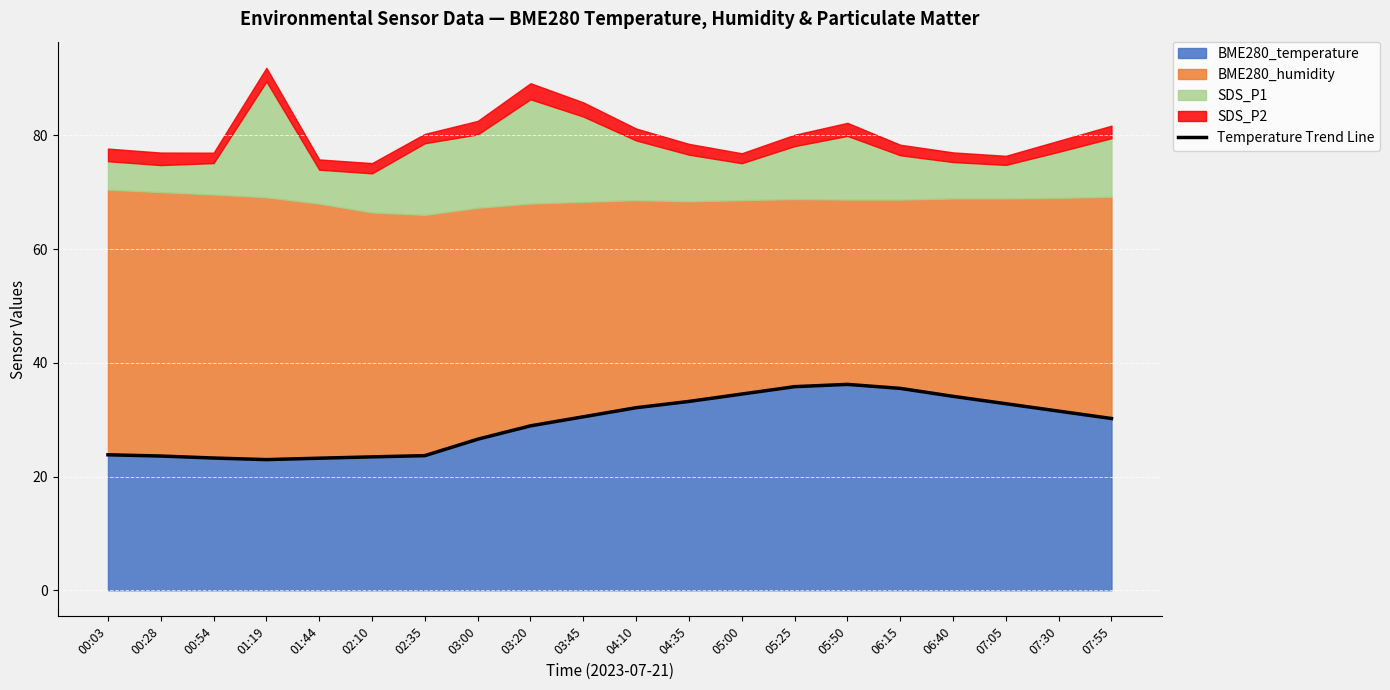

Is it true that the value at 04:10 is 13.3?

False